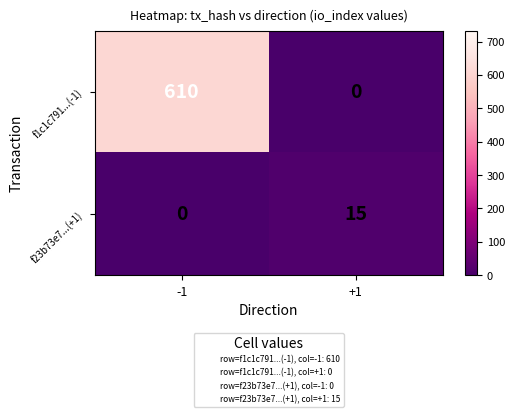

What is the total value across all series at -1?

610